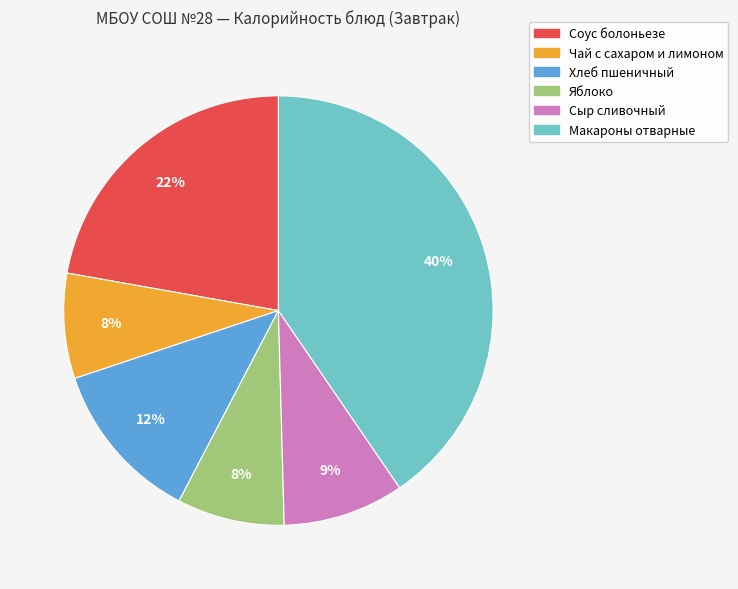

To the nearest percent, what is the combined percentage of Хлеб пшеничный and Макароны отварные?

53%